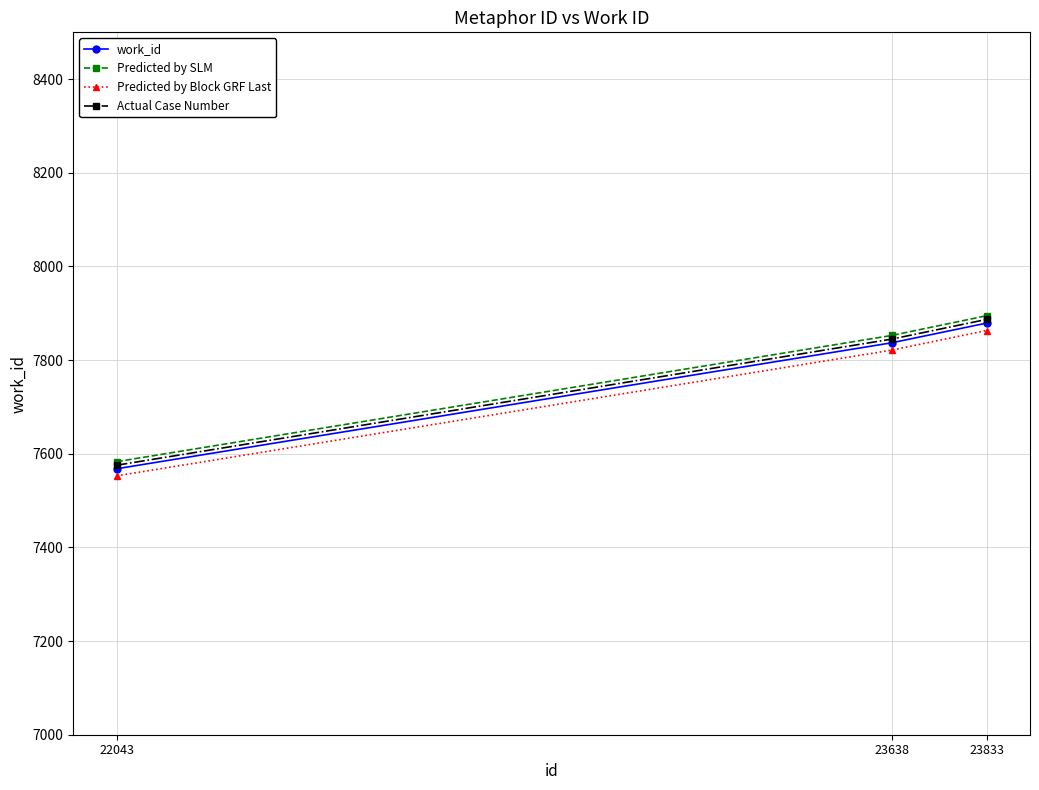

The Predicted by Block GRF Last series shows 7863.2 at 23833. True or false?

True